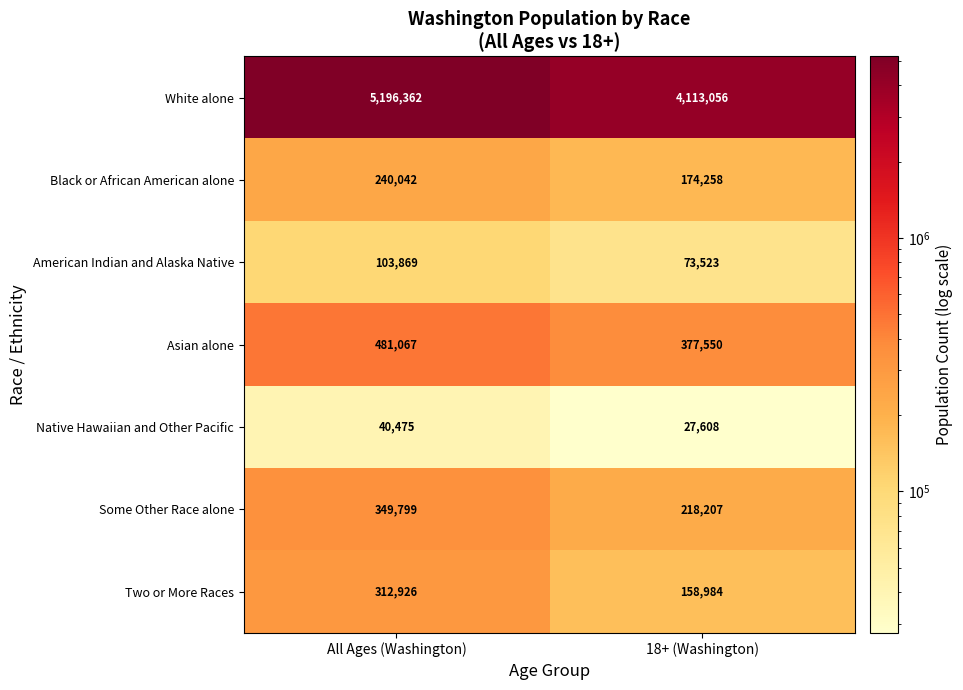

What is the minimum value shown in the chart?

27608